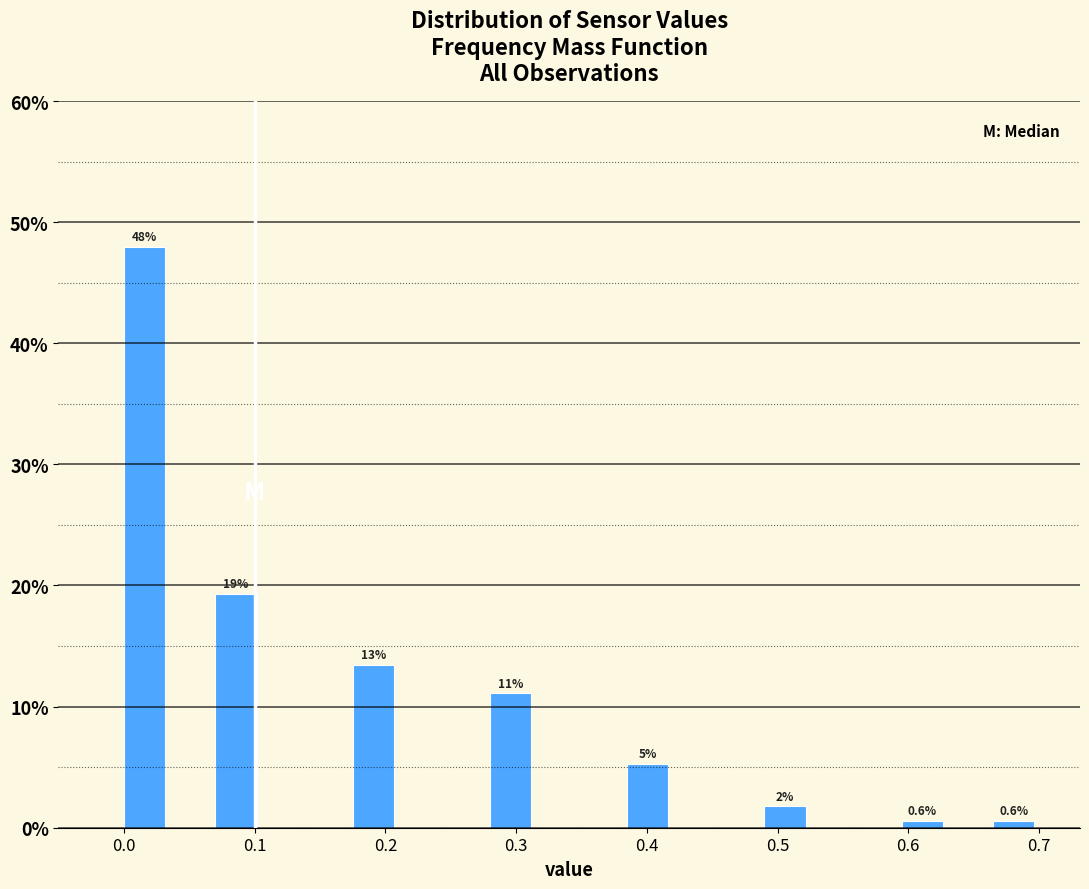

Read against the x-axis, roughly where is the centre of the tallest bar?

0.02